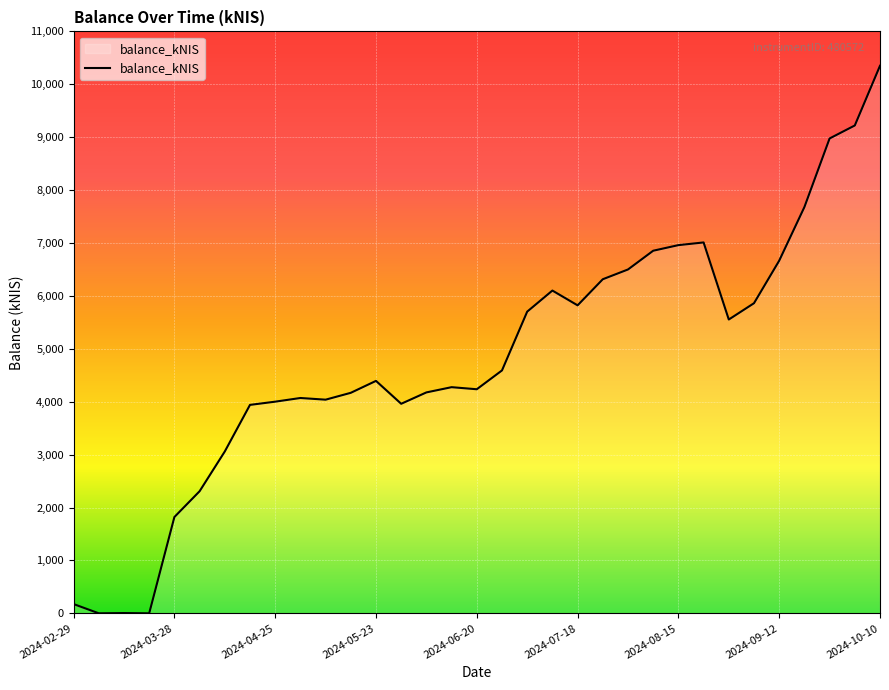

What is the greatest value displayed?

10350.2